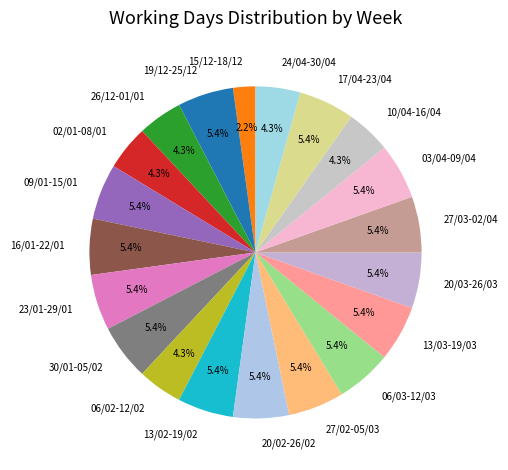

Which slice is the smallest?

15/12-18/12